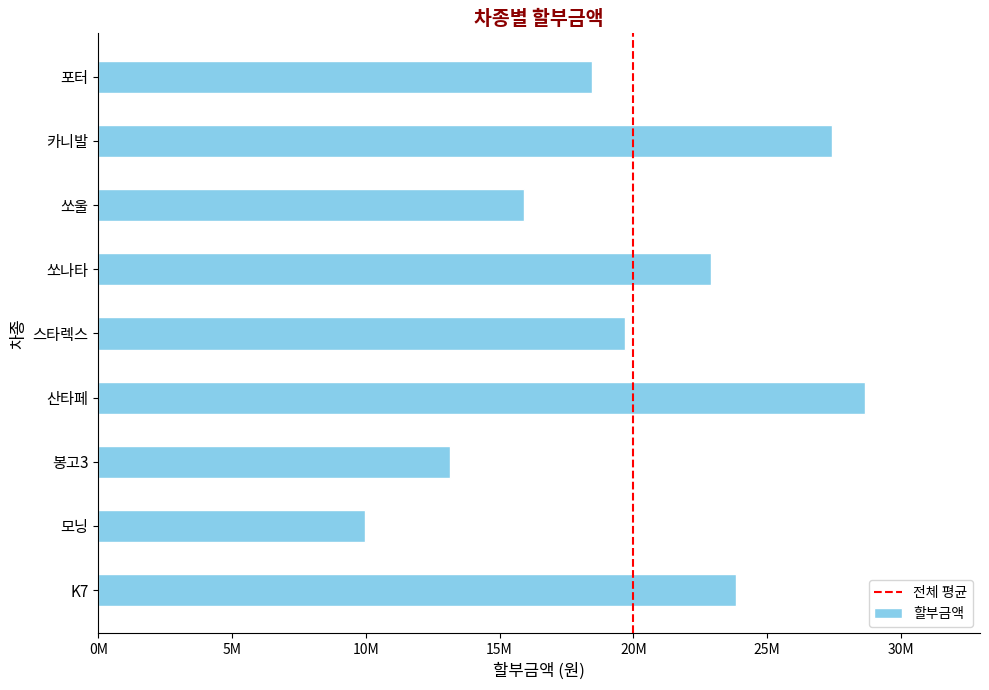

What is the maximum value shown in the chart?

28660000.0